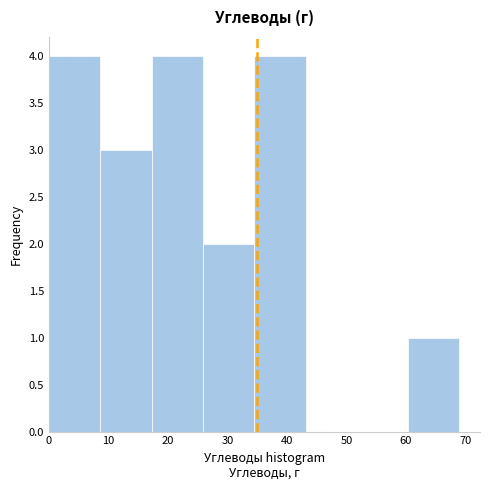

Reading left to right, transcribe this chart: for each bar, give the range it covers on the x-axis and its height. Neither the bar edges nor the heights are printed on the chart, so give them approximately, as read against the axes.

0 to 9: 4
9 to 17: 3
17 to 26: 4
26 to 35: 2
35 to 43: 4
43 to 52: 0
52 to 60: 0
60 to 69: 1